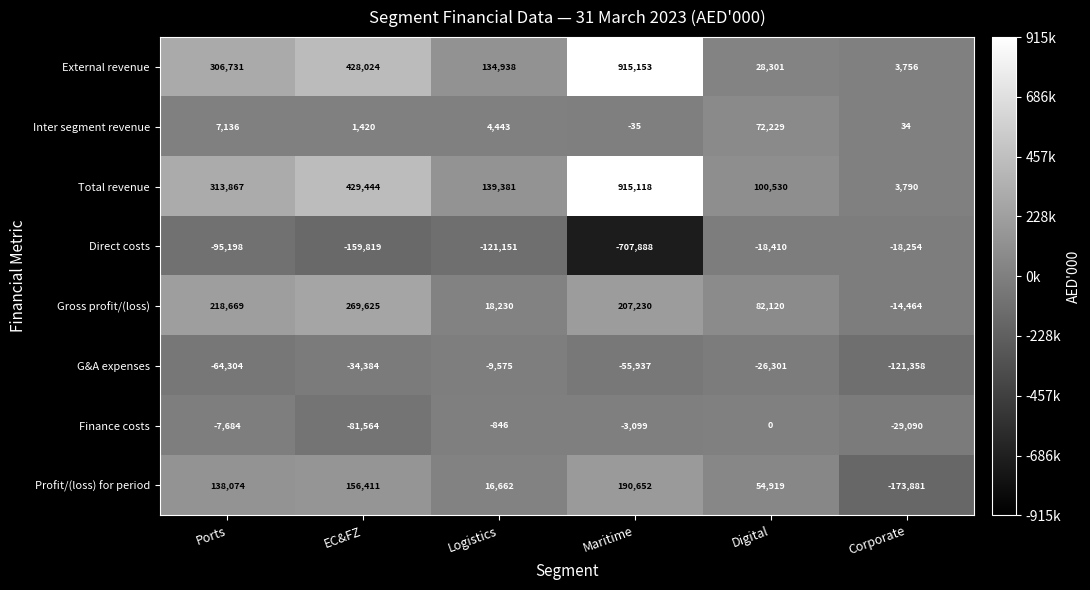

Which series changed the most between Maritime and Corporate?

External revenue